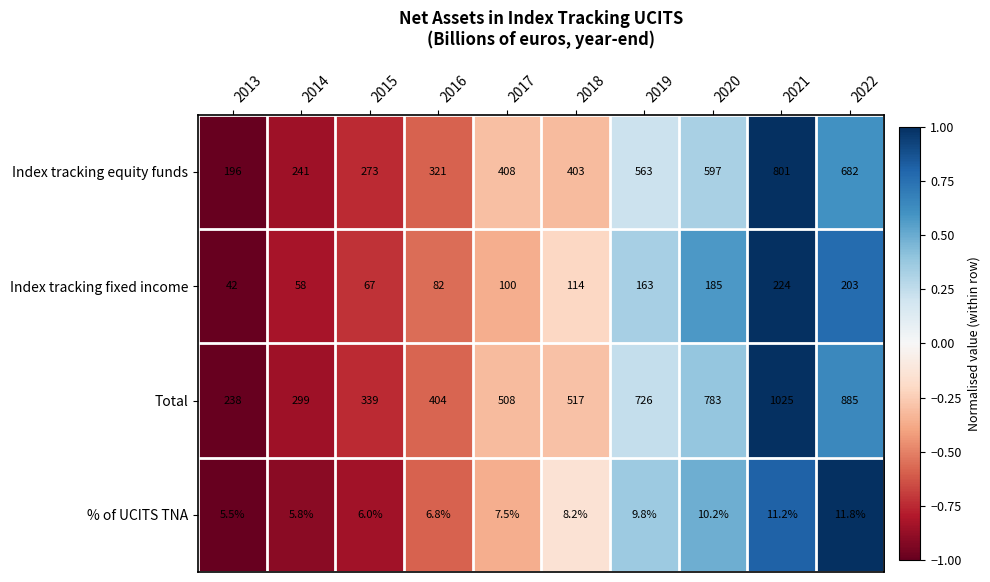

What value does the Total series have at 2013?

238.0